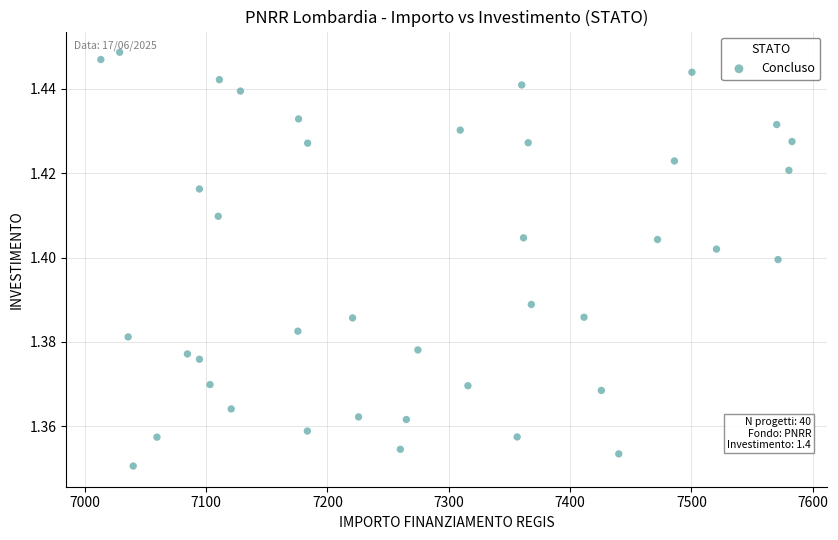

What is the range of X values (max minus min)?

569.6